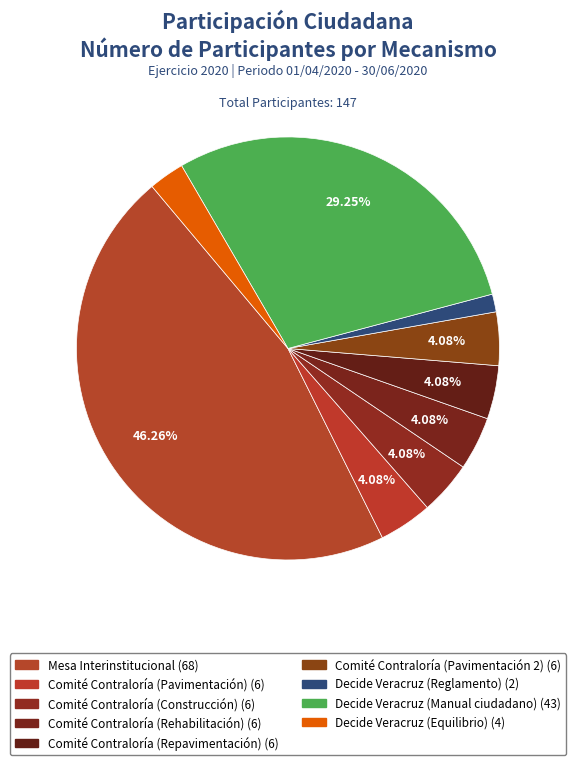

Count the number of slices in the pie.

9